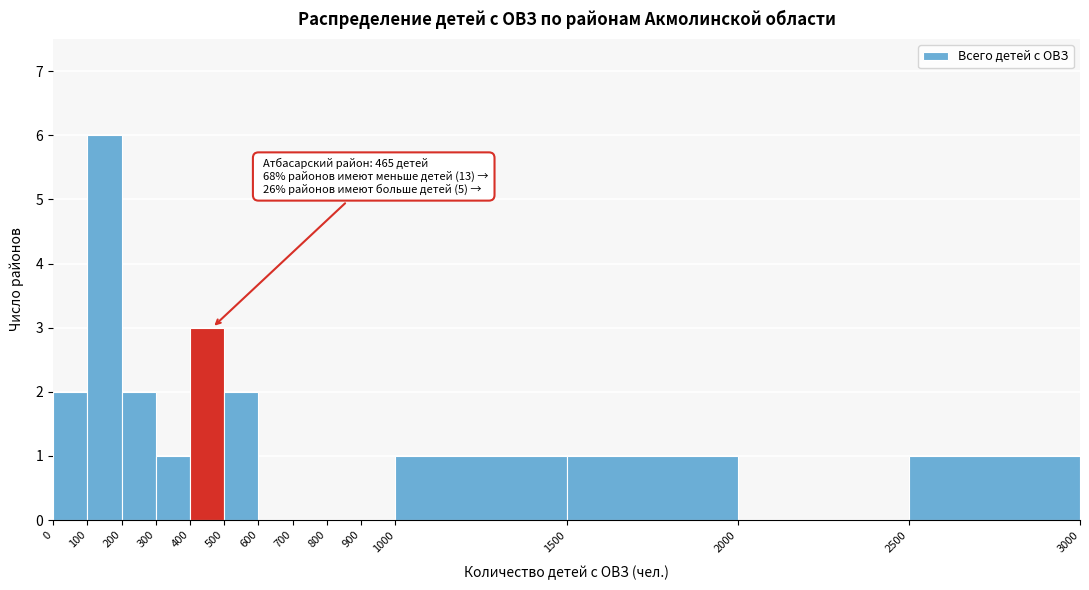

Over which range of the x-axis is the bar tallest?

100 to 200